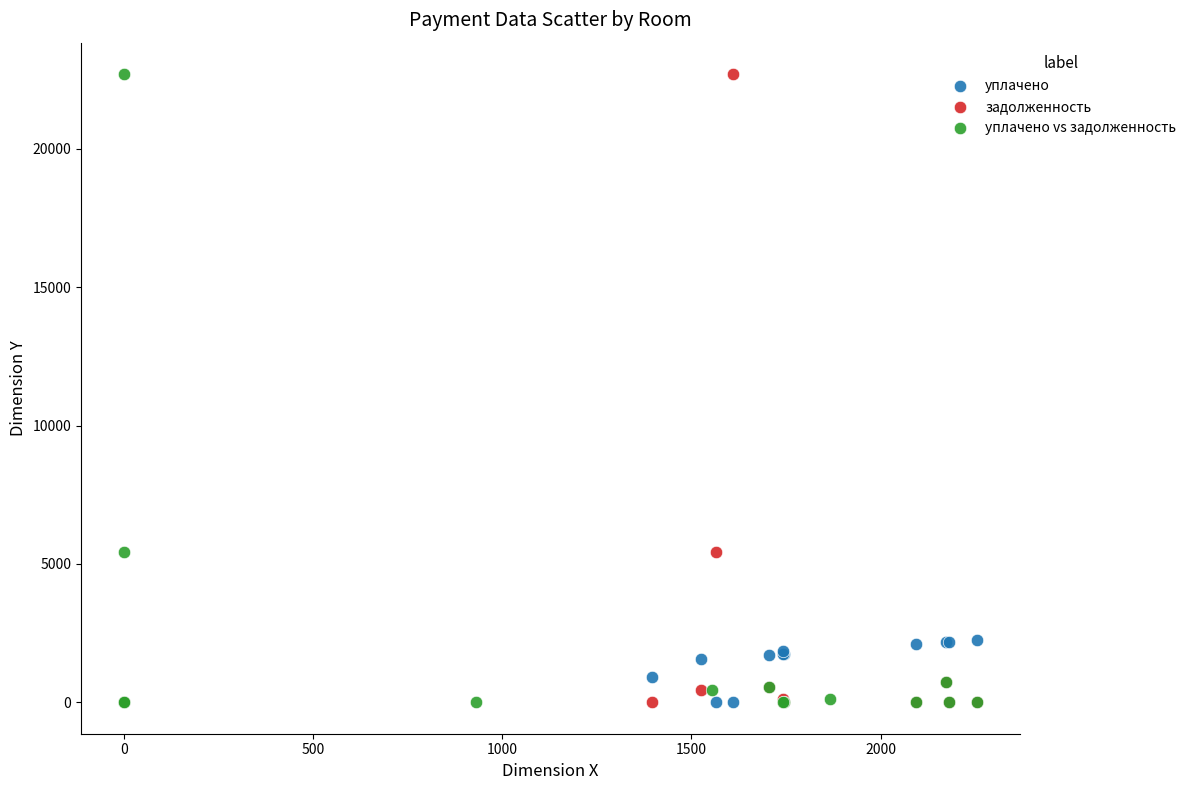

What are all the series names shown in the legend?

уплачено, задолженность, уплачено vs задолженность